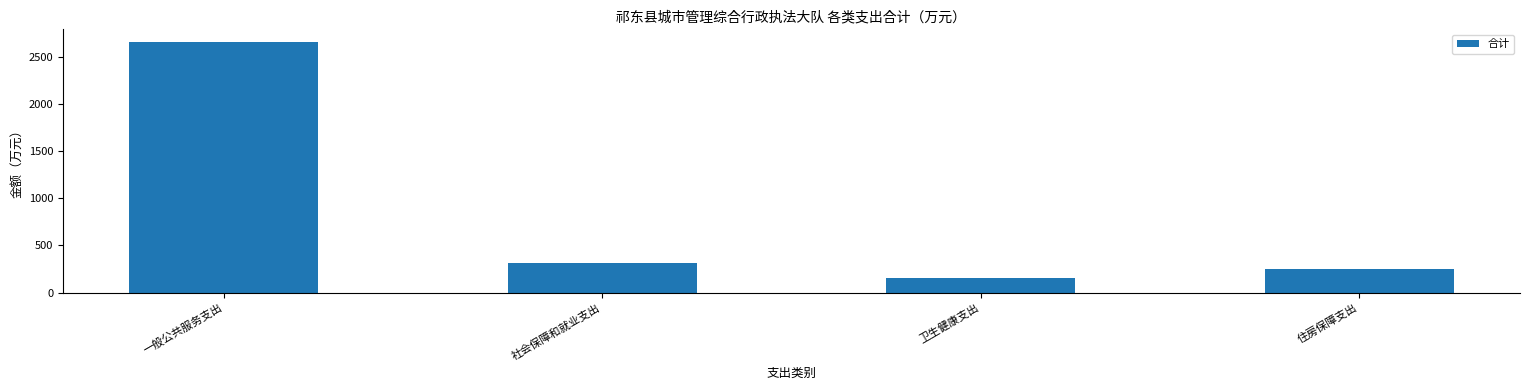

Are the bars grouped side by side (vs. stacked)?

No